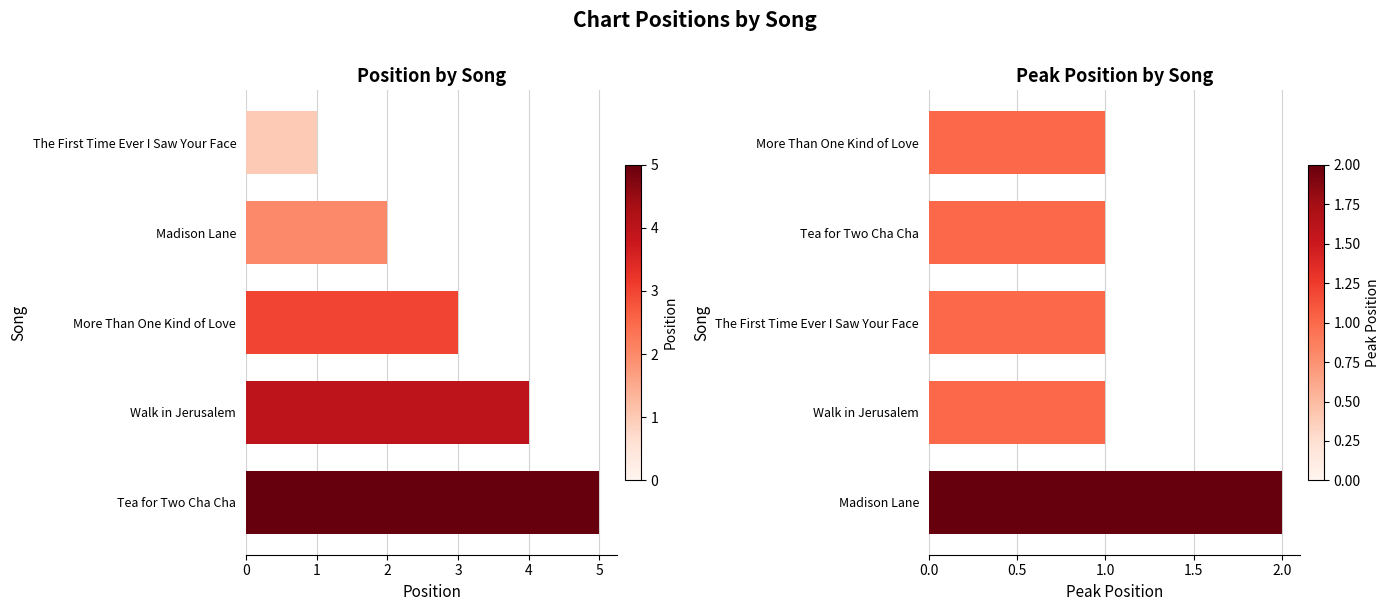

The Peak Position series shows 1 at Tea for Two Cha Cha. True or false?

True